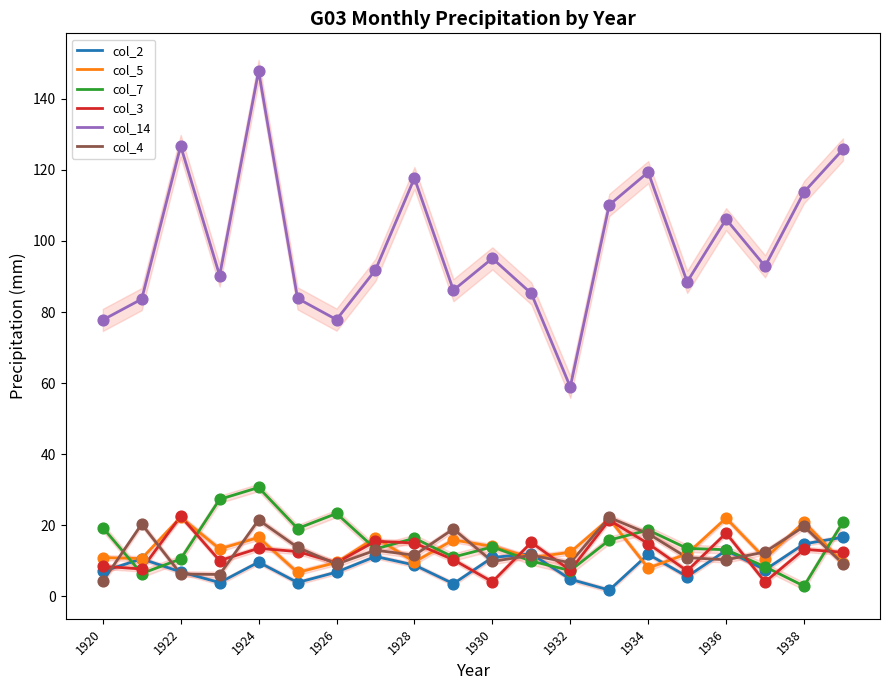

Is the value of col_3 at 1920 greater than the value of col_5 at 1936?

No